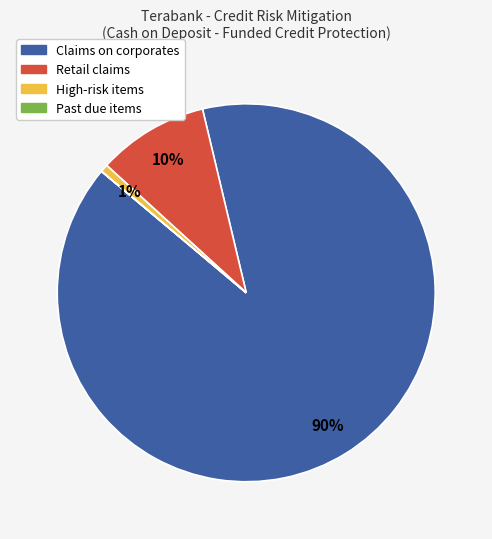

Combined, do High-risk items and Claims on corporates account for over 50%?

Yes